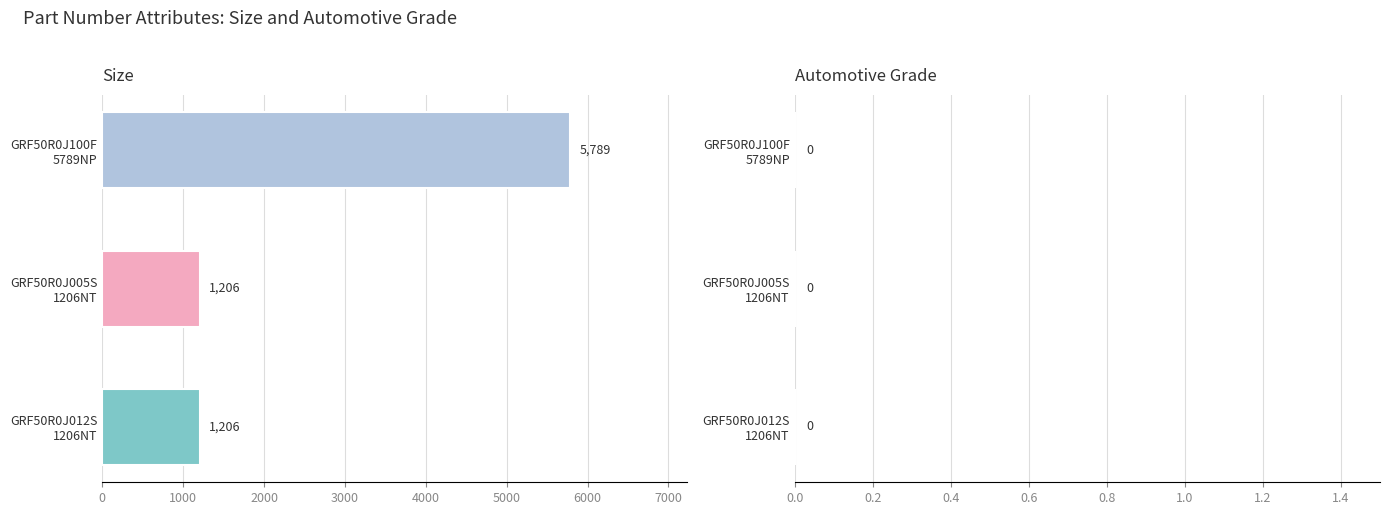

How many series are shown in this chart?

1